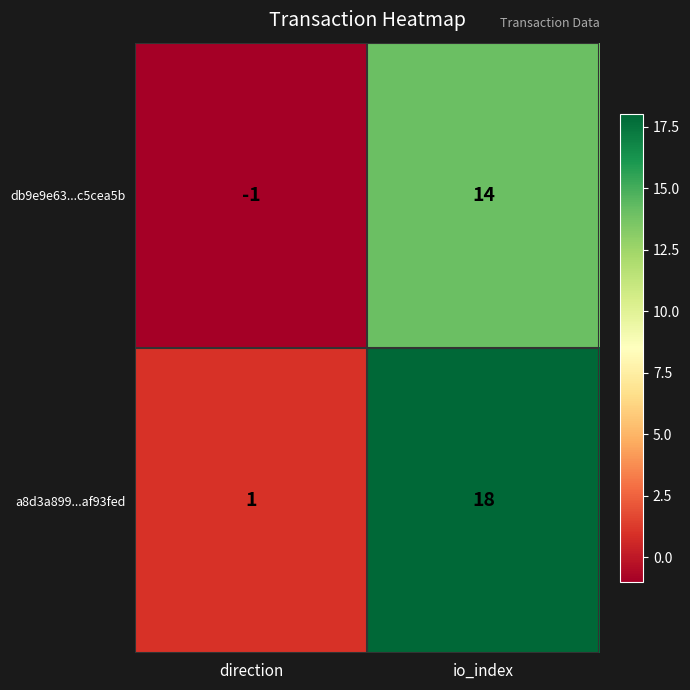

List the series in order of their peak value, highest first.

a8d3a899...af93fed, db9e9e63...c5cea5b